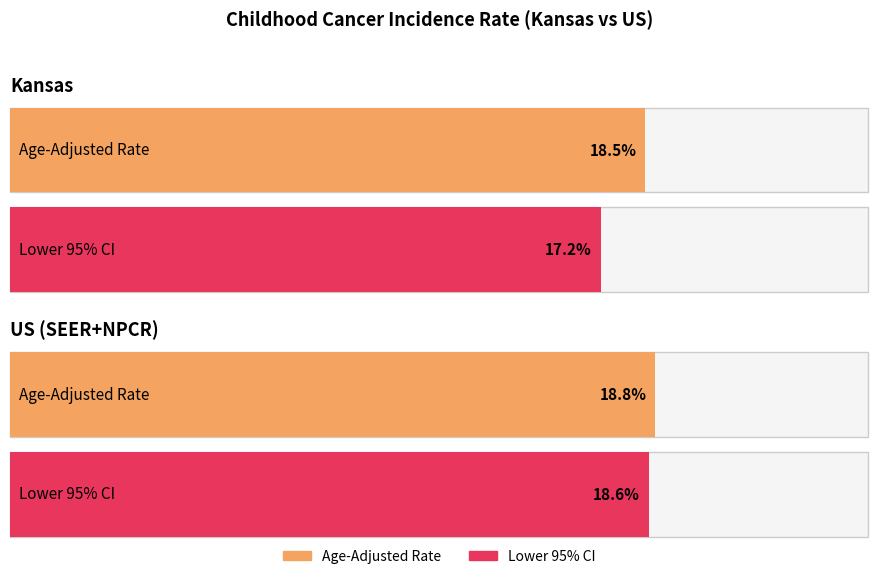

At which label does Lower 95% CI reach its minimum?

Kansas